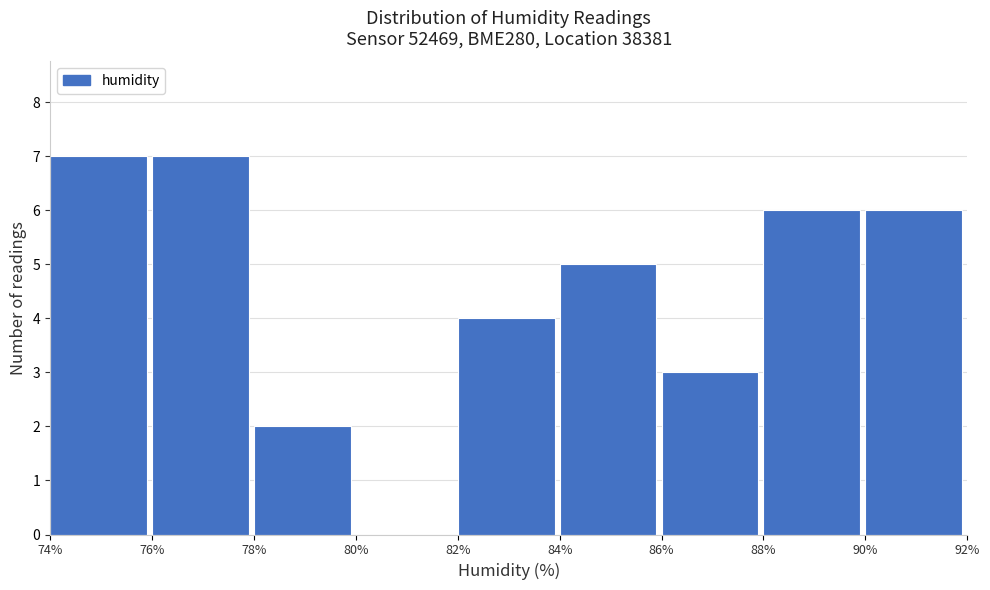

Reading left to right, transcribe this chart: for each bar, give the range it covers on the x-axis and its height. The values are not printed on the chart, so give them approximately, as read against the axis.

74% to 76%: 7
76% to 78%: 7
78% to 80%: 2
80% to 82%: 0
82% to 84%: 4
84% to 86%: 5
86% to 88%: 3
88% to 90%: 6
90% to 92%: 6